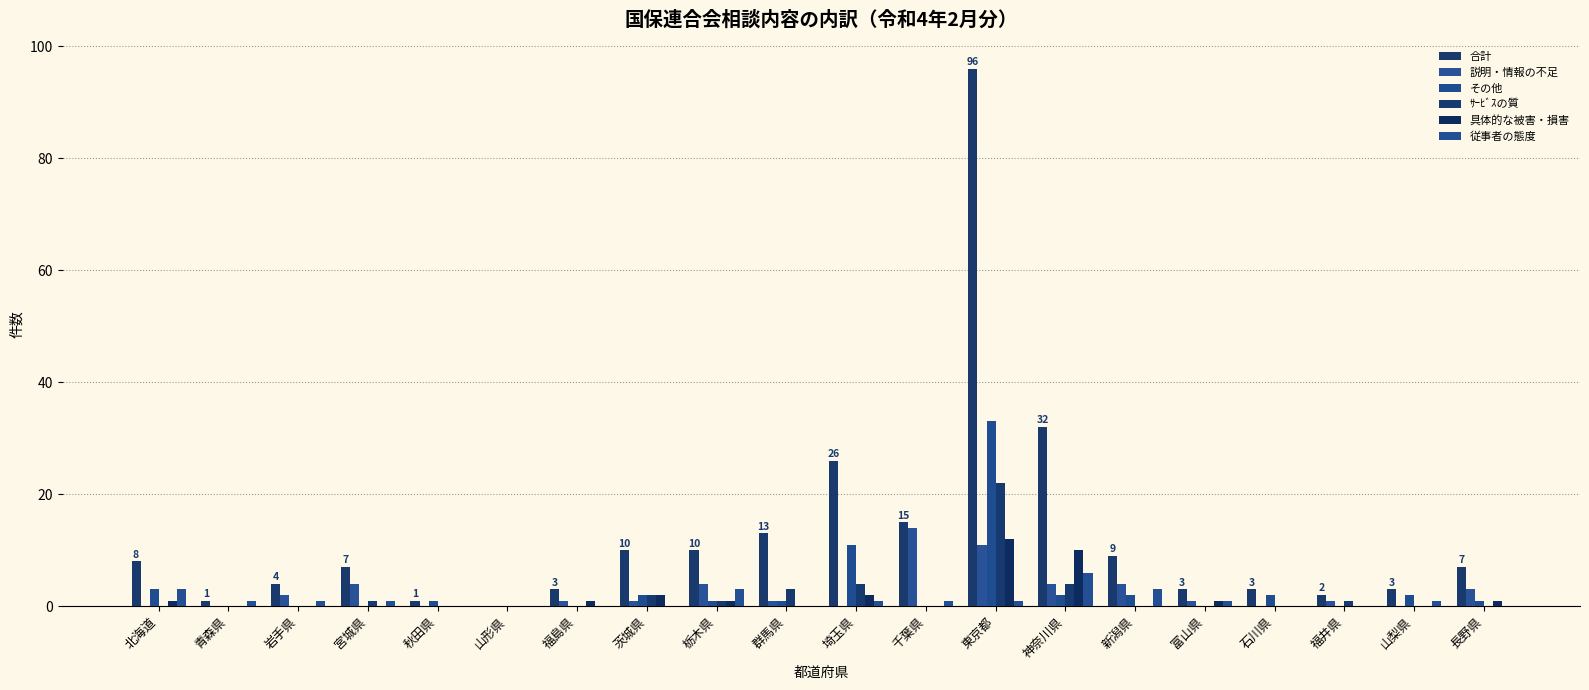

At which category does the chart reach its peak across all series?

東京都